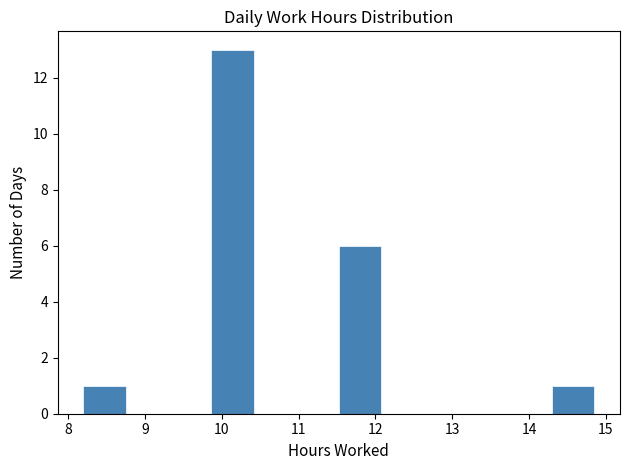

What is the height of the bar covering 14.3 to 14.9 on the x-axis? Neither the bar edges nor the heights are printed on the chart, so give them approximately, as read against the axes.

1